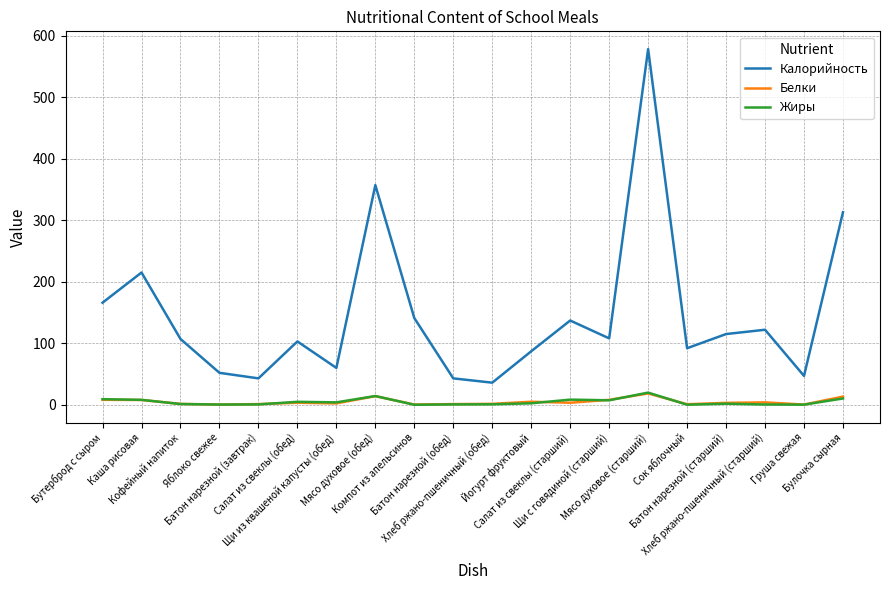

True or false: Жиры has more than 0 interior local peaks.

True